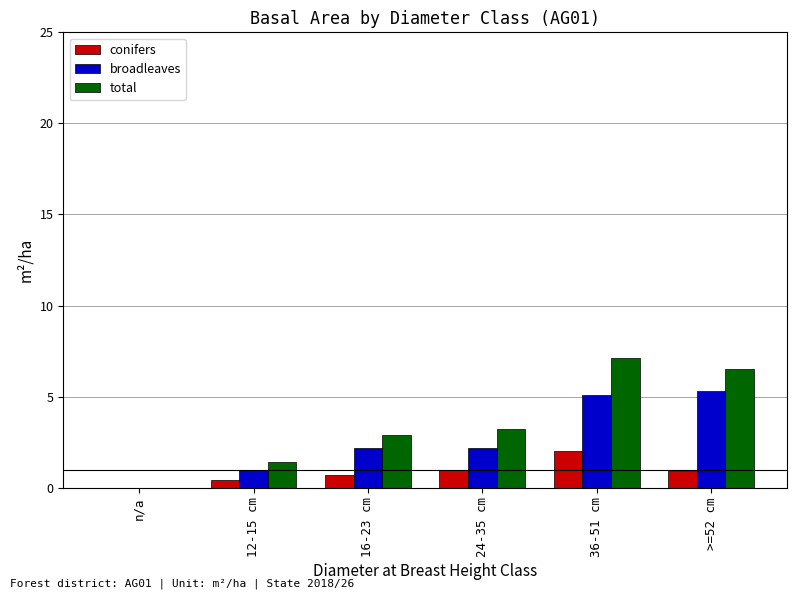

What is the sum of the broadleaves values at 12-15 cm and >=52 cm?

6.3